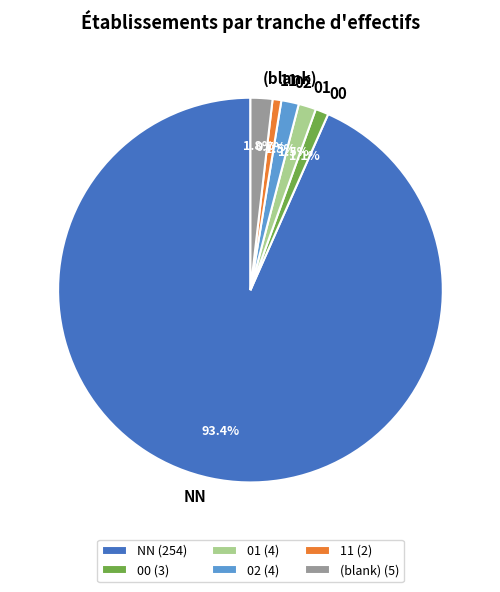

Between NN and 00, which is larger?

NN